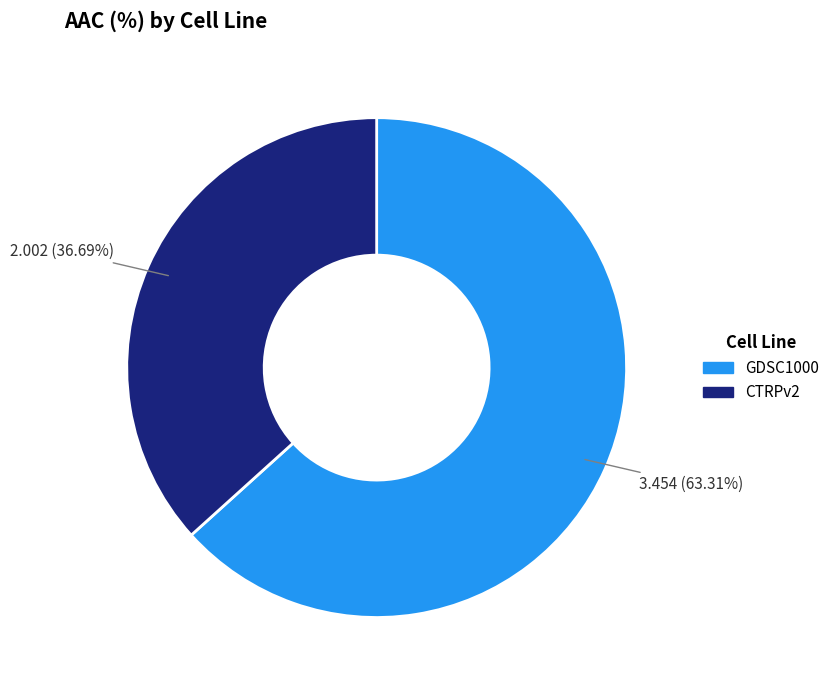

What percentage is the GDSC1000 slice, to the nearest percent?

63%